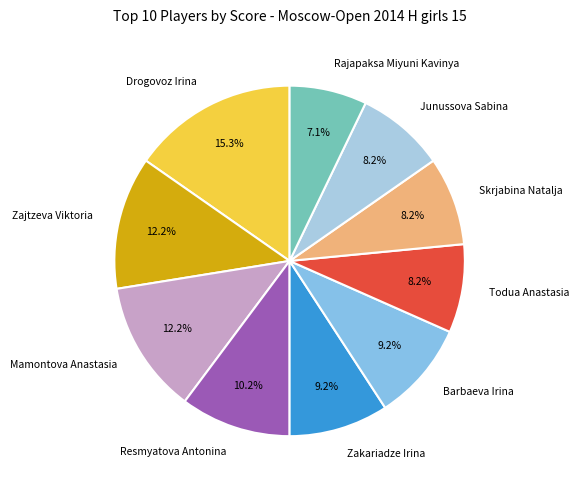

The Zakariadze Irina slice represents 19% of the pie. True or false?

False